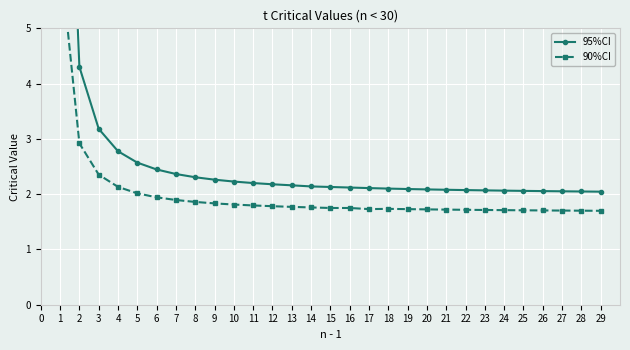

What value does the 90%CI series have at 28?

1.7